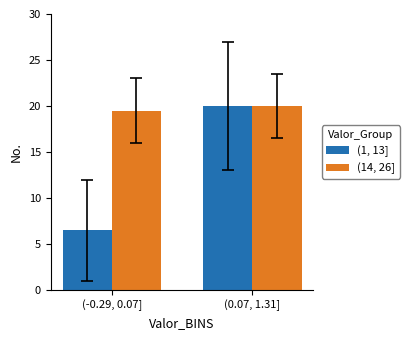

At which label does (1, 13] reach its peak?

(0.07, 1.31]